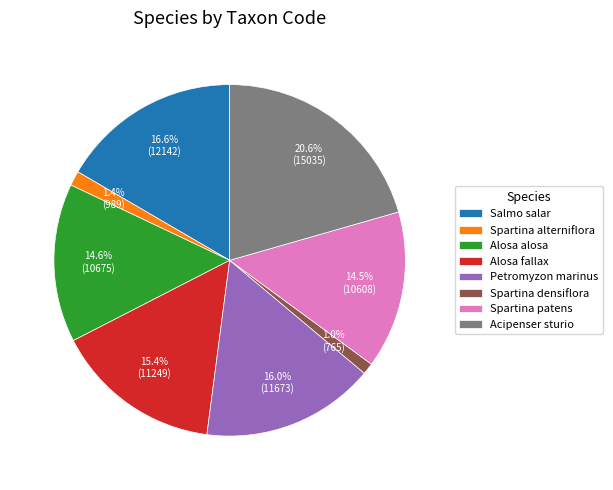

Count the number of slices in the pie.

8